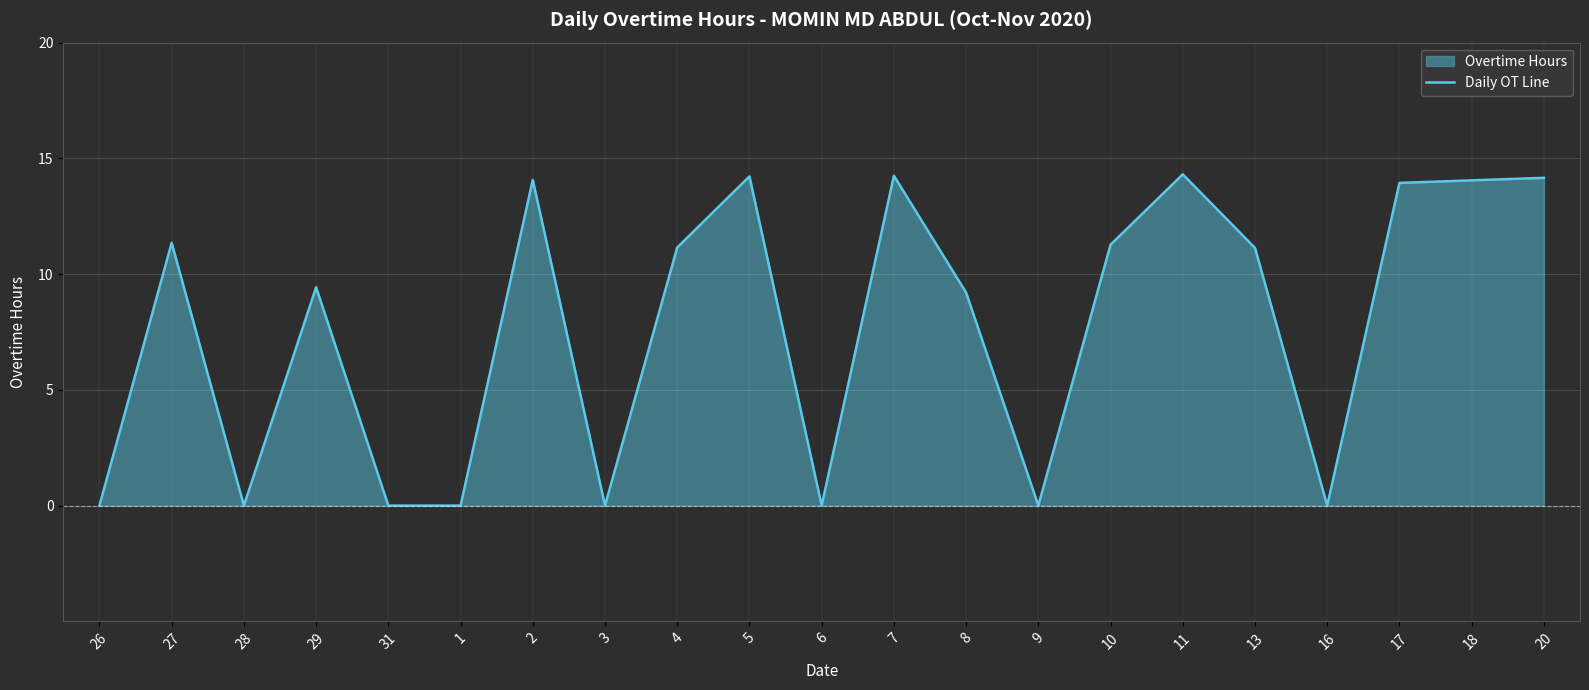

Rank the categories by value from highest to lowest.

11, 7, 5, 20, 2, 18, 17, 27, 10, 4, 13, 29, 8, 26, 28, 31, 1, 3, 6, 9, 16